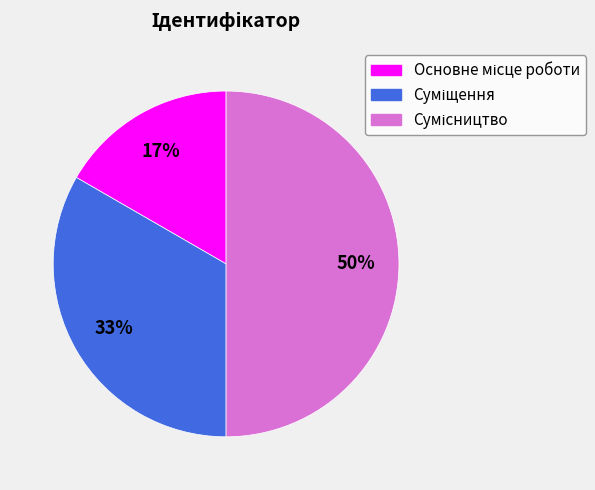

To the nearest percent, what is the average slice percentage?

33%